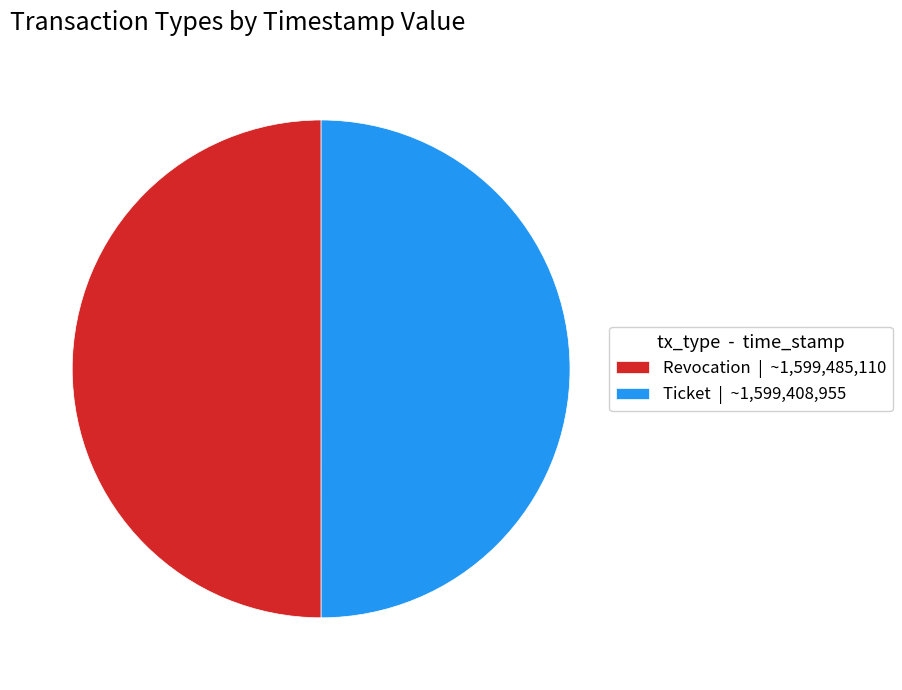

How many segments does this pie chart have?

2